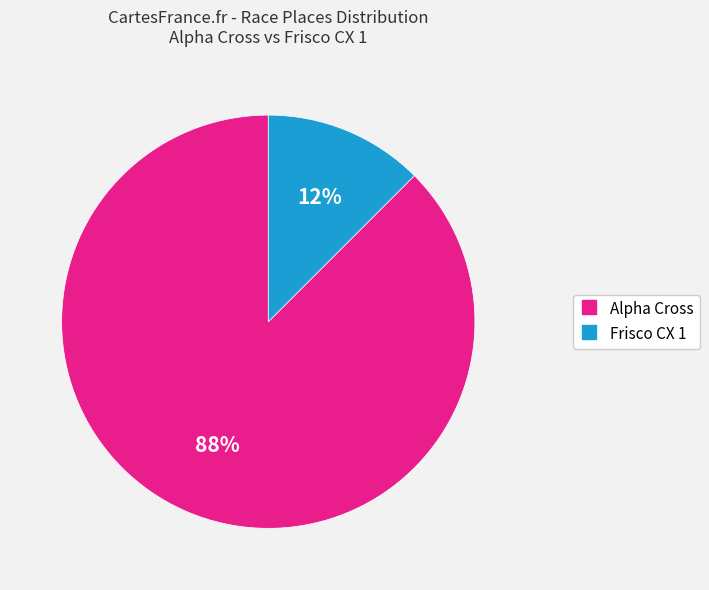

Combined, do Frisco CX 1 and Alpha Cross account for over 50%?

Yes